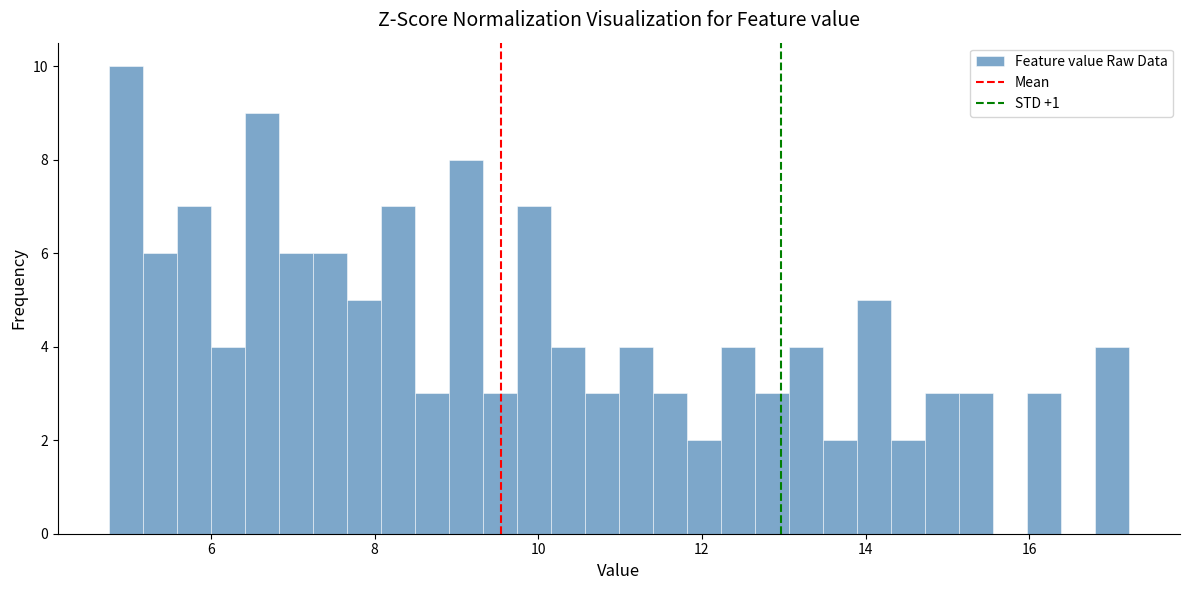

Around what value on the x-axis is the tallest bar? Give the approximate position of its centre, as read against the axis.

5.0